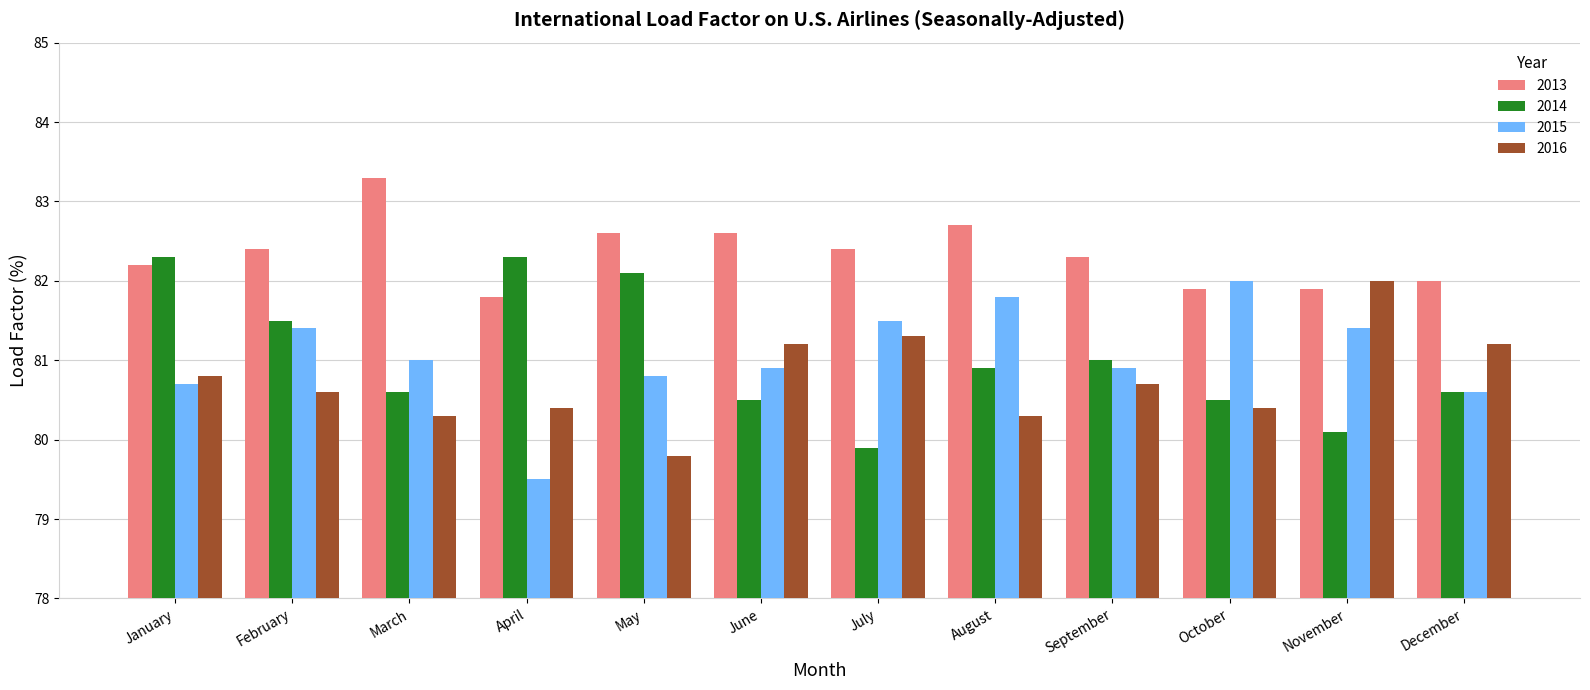

Which series has the largest range (max minus min)?

2015